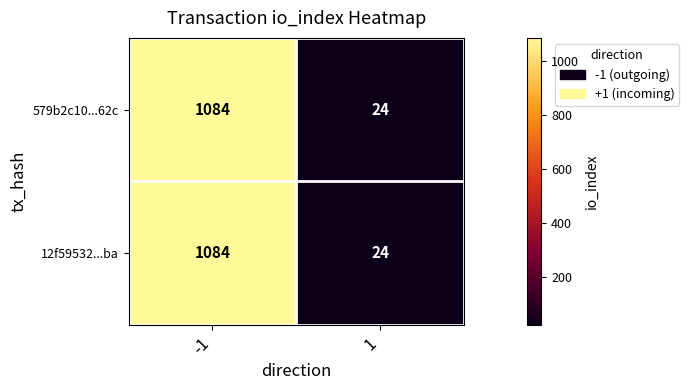

The 579b2c10...62c series shows 37 at 1. True or false?

False